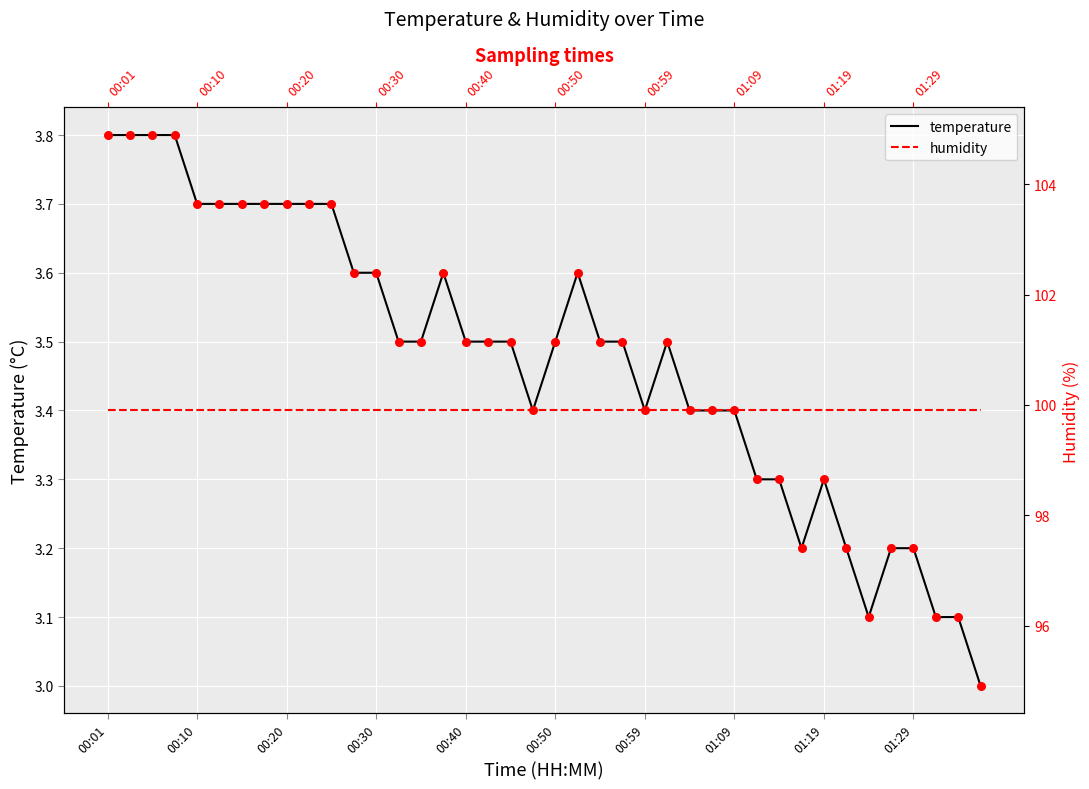

Which series has the widest spread of Y values?

temperature